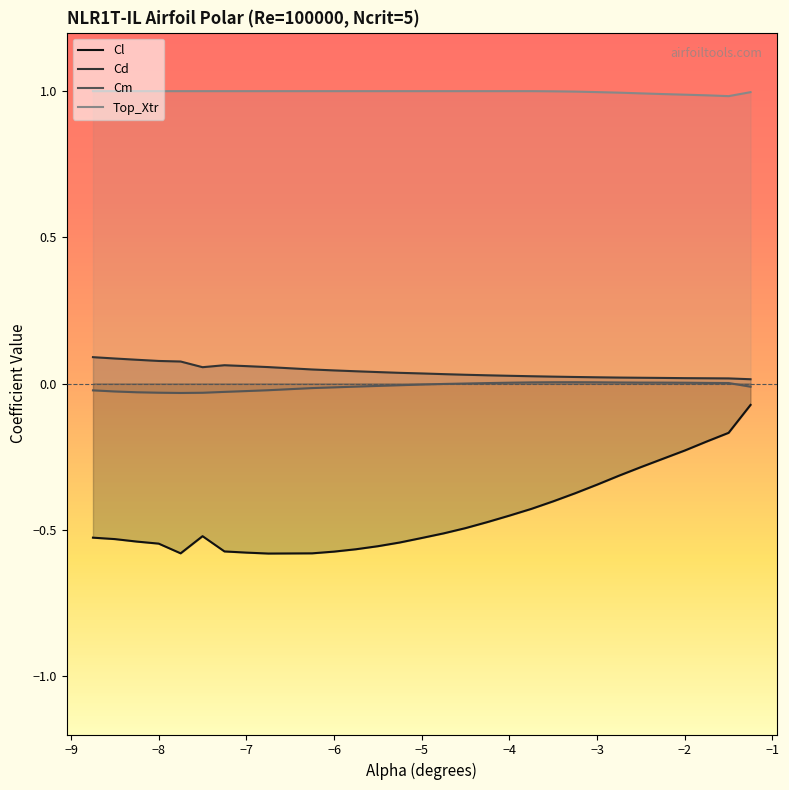

At how many categories does at least one series exceed 0?

30